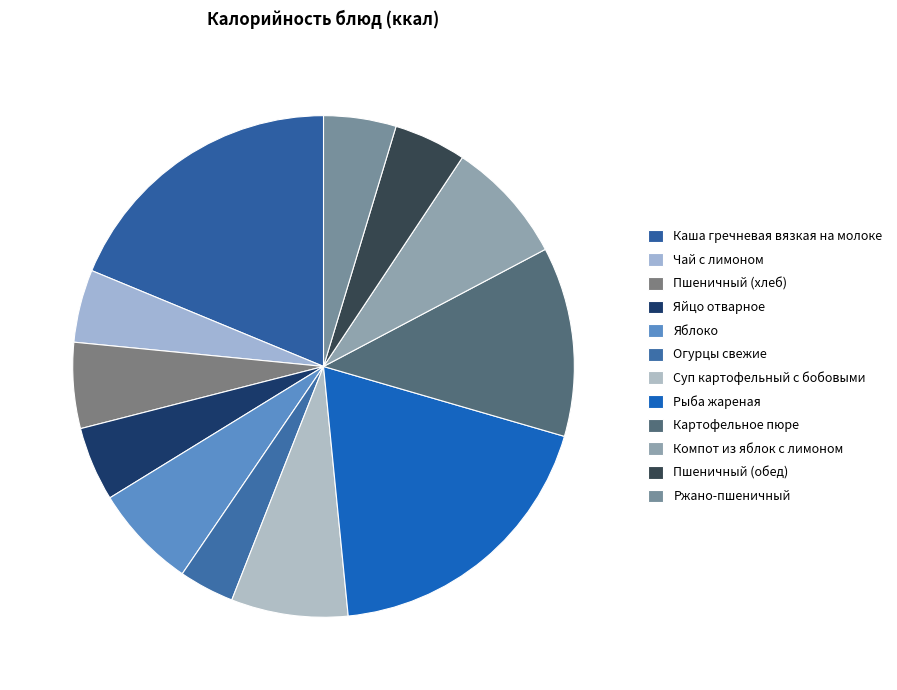

Is the sum of Чай с лимоном and Ржано-пшеничный greater than half?

No